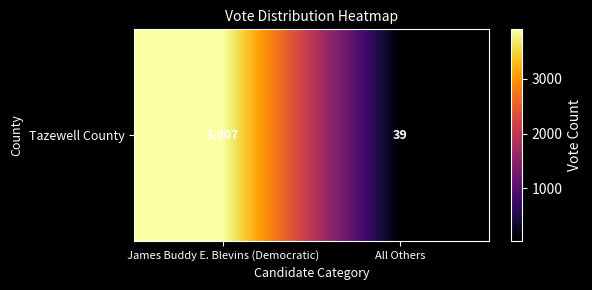

True or false: the data shows 6043 at James Buddy E. Blevins (Democratic).

False